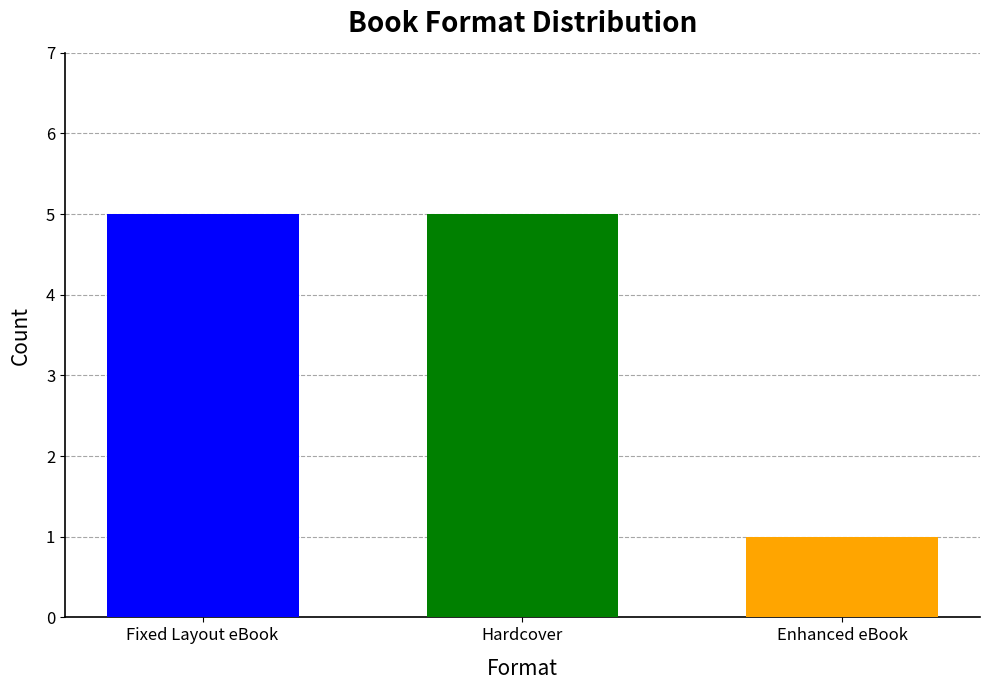

What is the difference between the highest and lowest values at Hardcover?

4